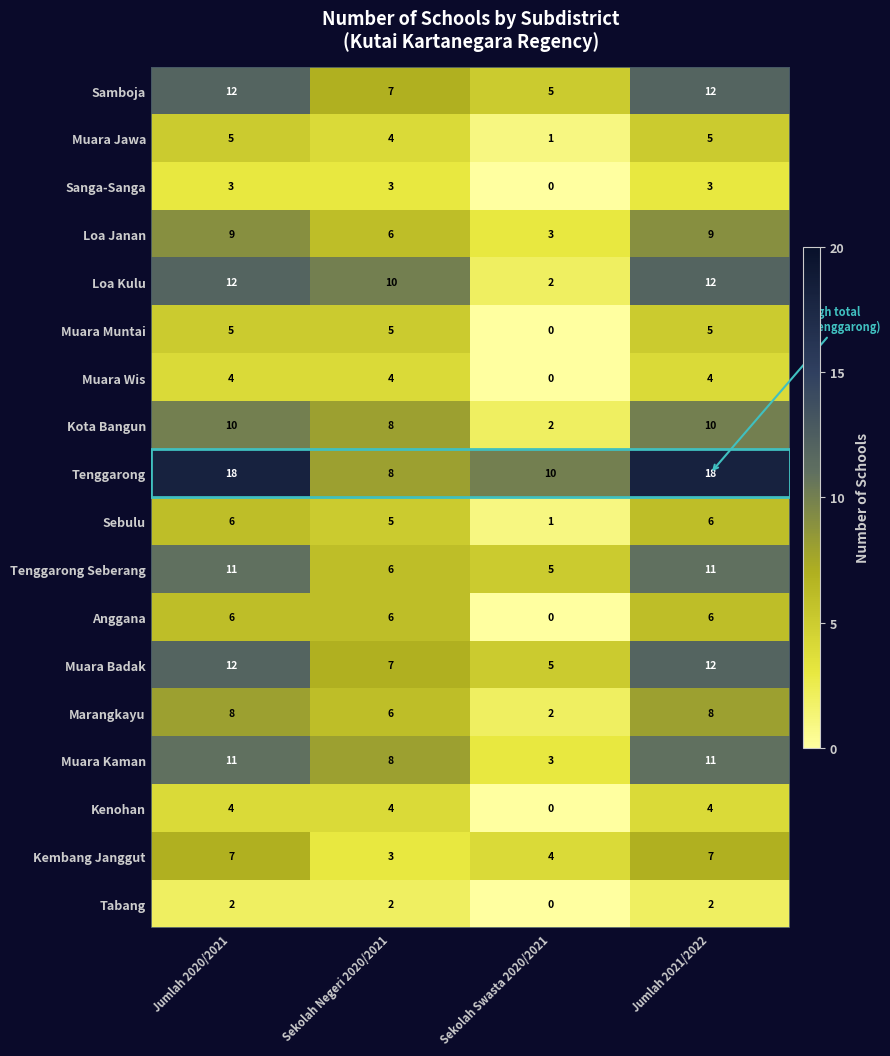

True or false: Muara Wis has a value of 2 at Sekolah Swasta 2020/2021.

False